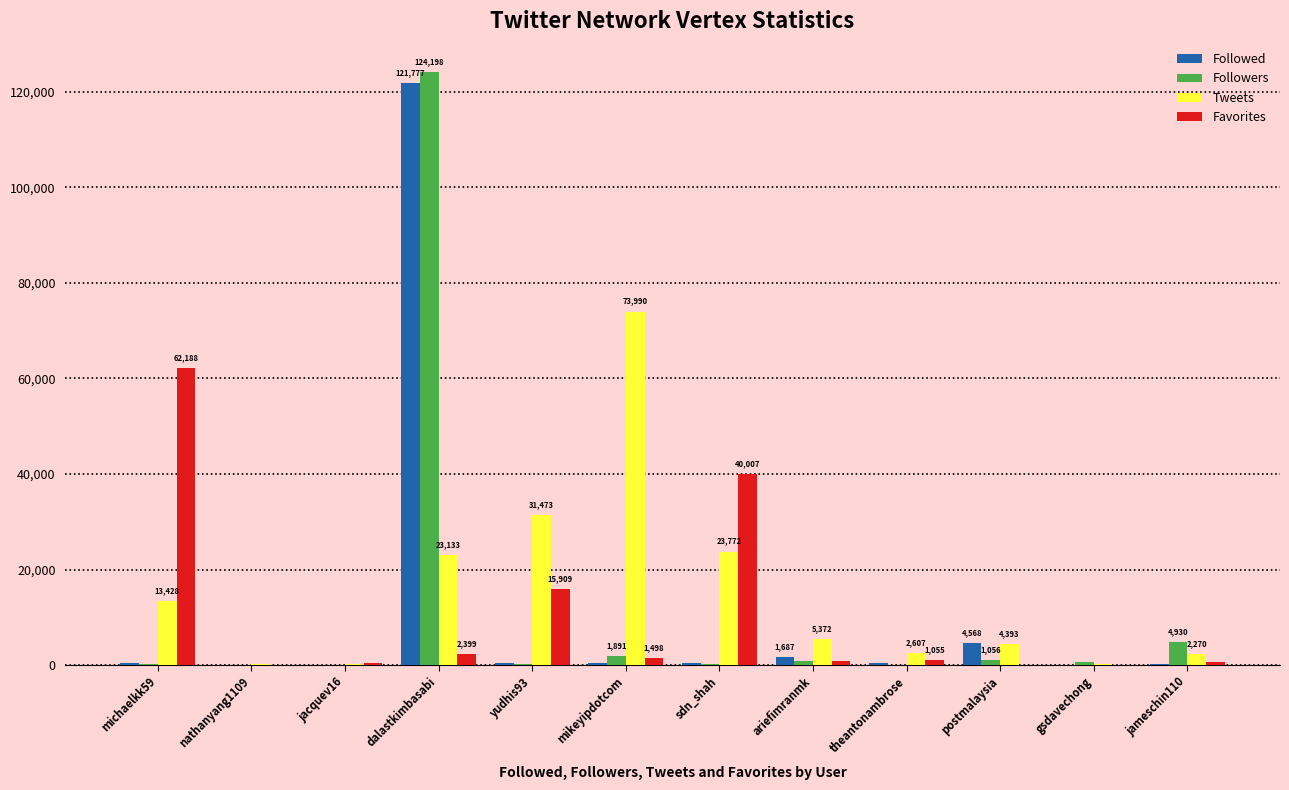

Which series has the largest range (max minus min)?

Followers